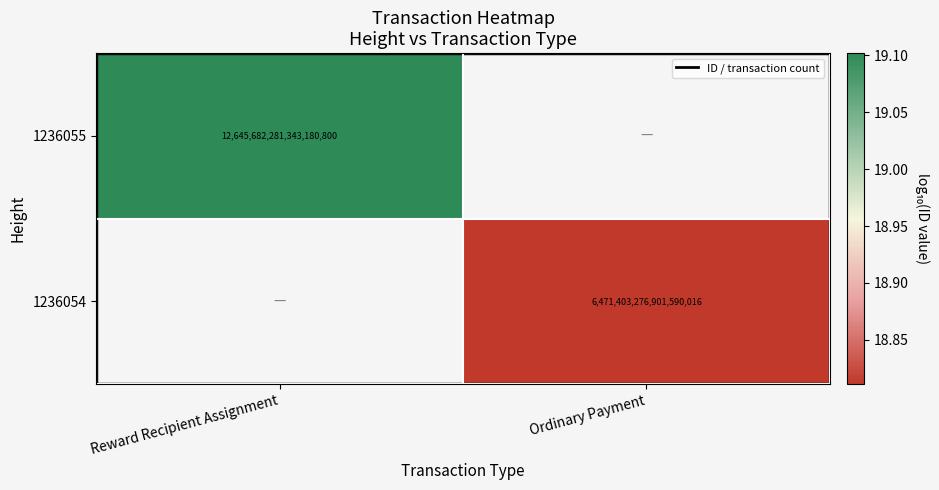

What is the minimum value for 1236055?

19.1